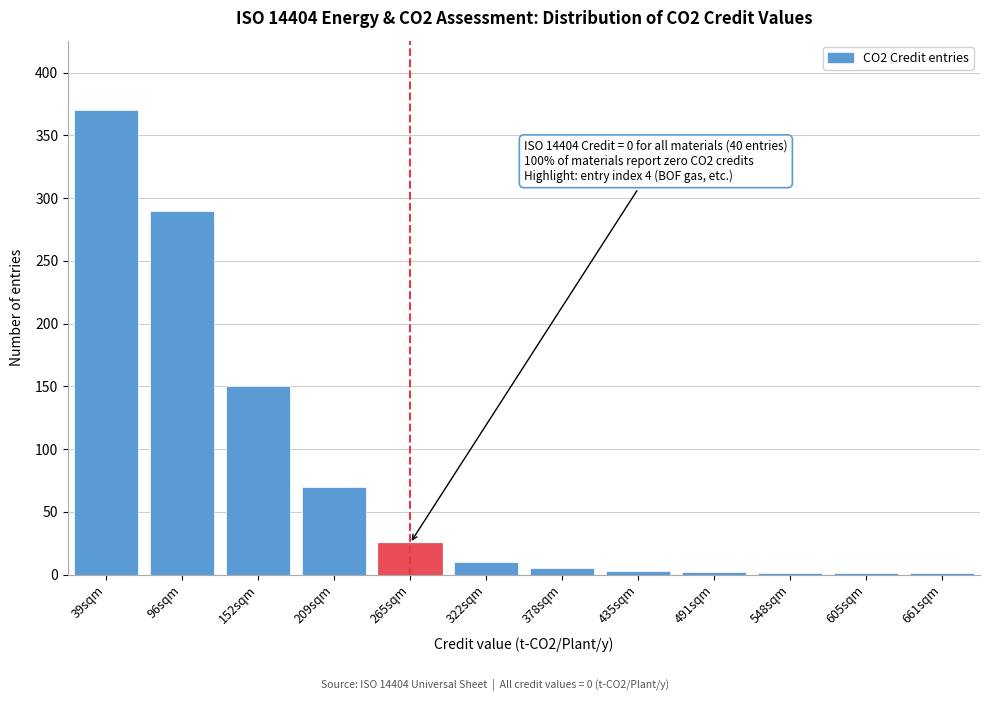

Where is the data nearest to the value 185?

152sqm